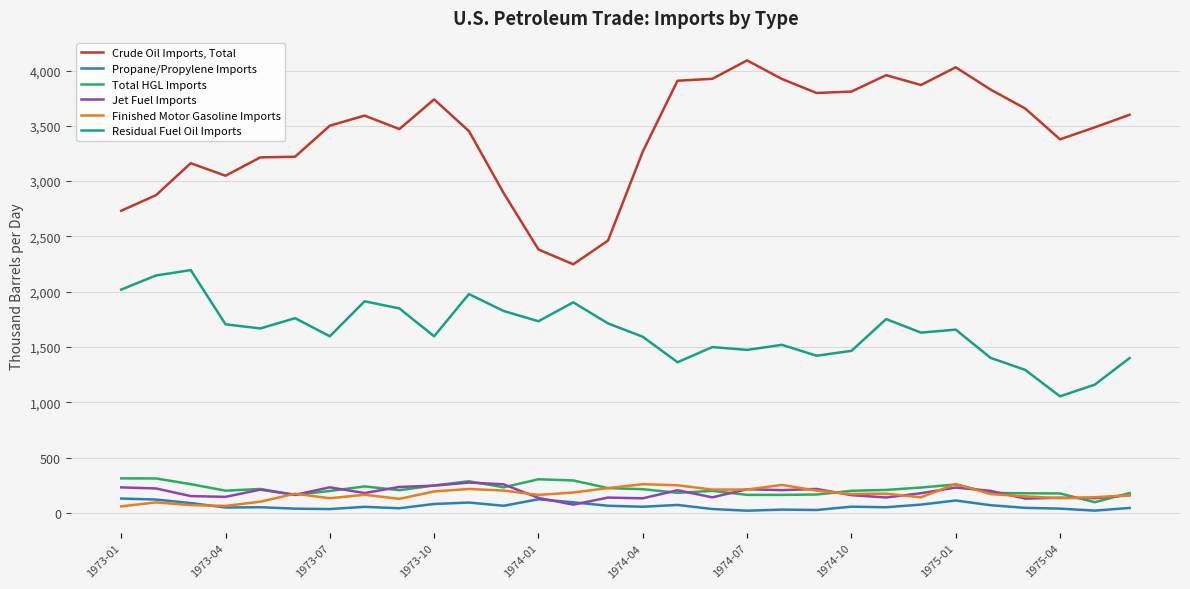

Which series has the widest spread of values?

Crude Oil Imports, Total